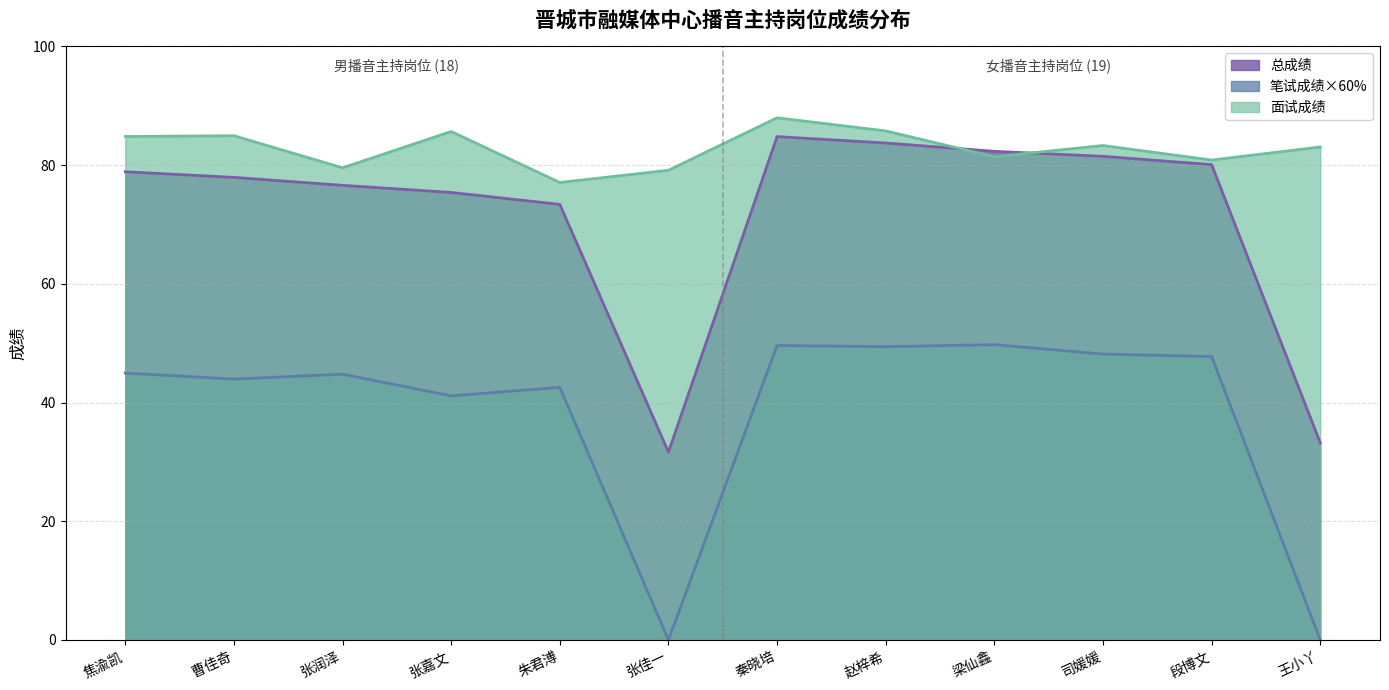

What is the label of the 8th point from the left?

赵梓希